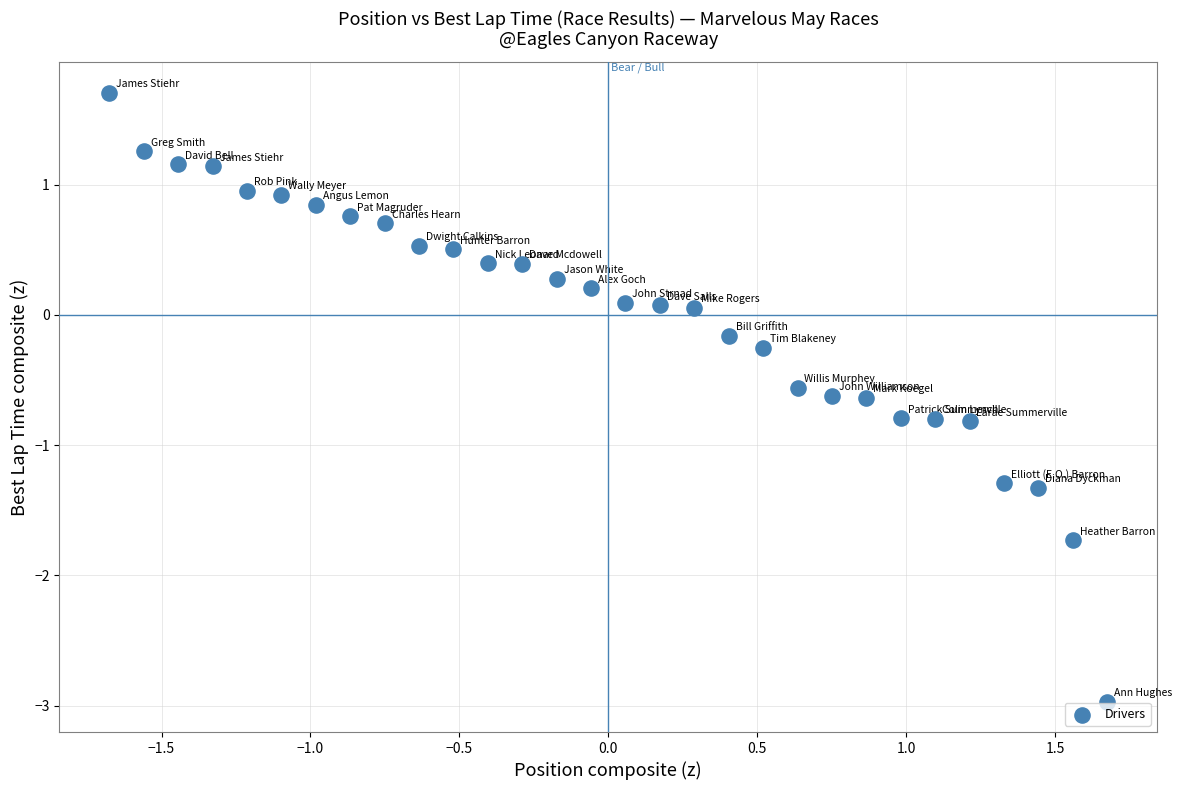

What is the range of X values (max minus min)?

3.4